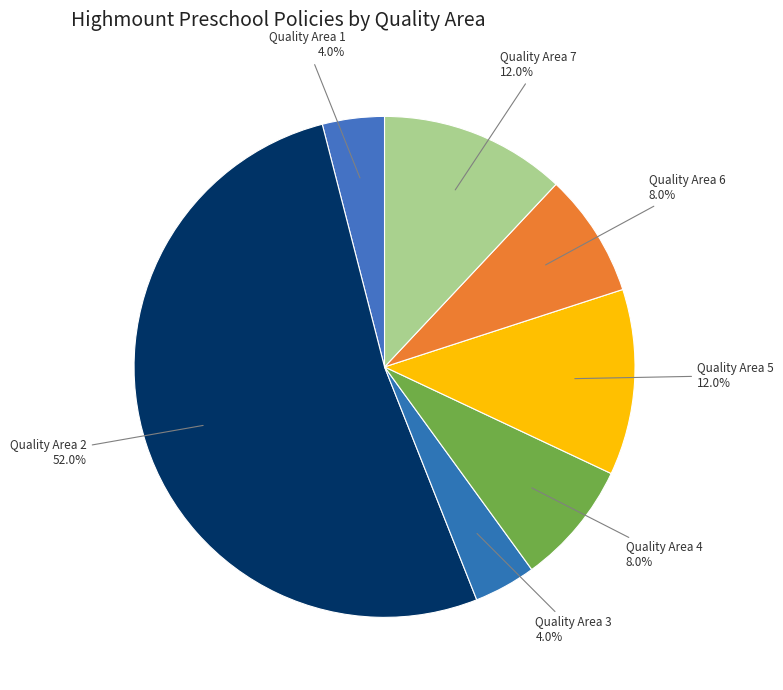

Approximately how many times larger is the value at Quality Area 5 compared to Quality Area 7?

1.0